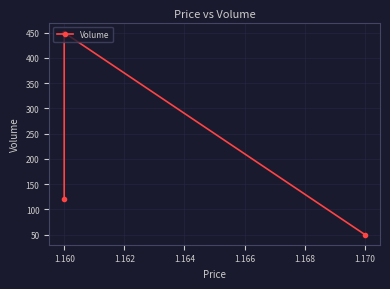

What is the greatest value displayed?

450